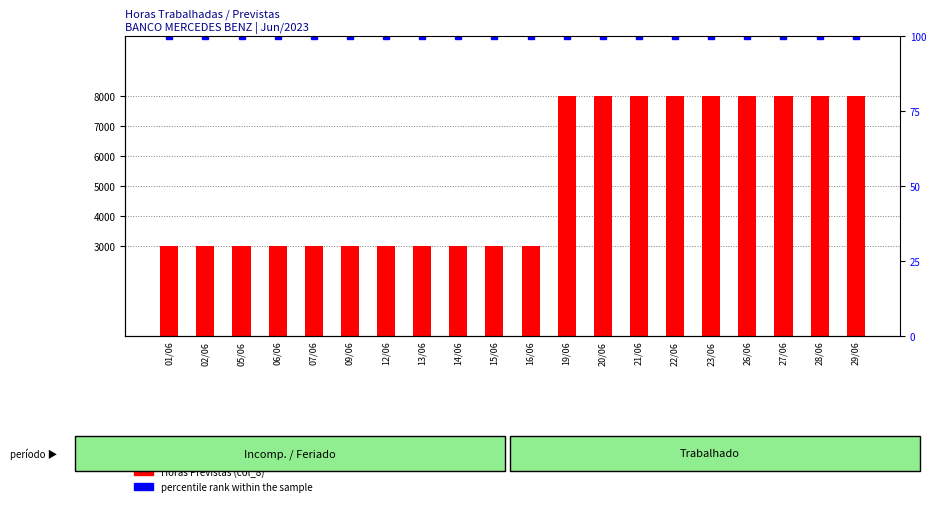

Between 14/06 and 20/06, which series saw the biggest shift?

Horas Previstas